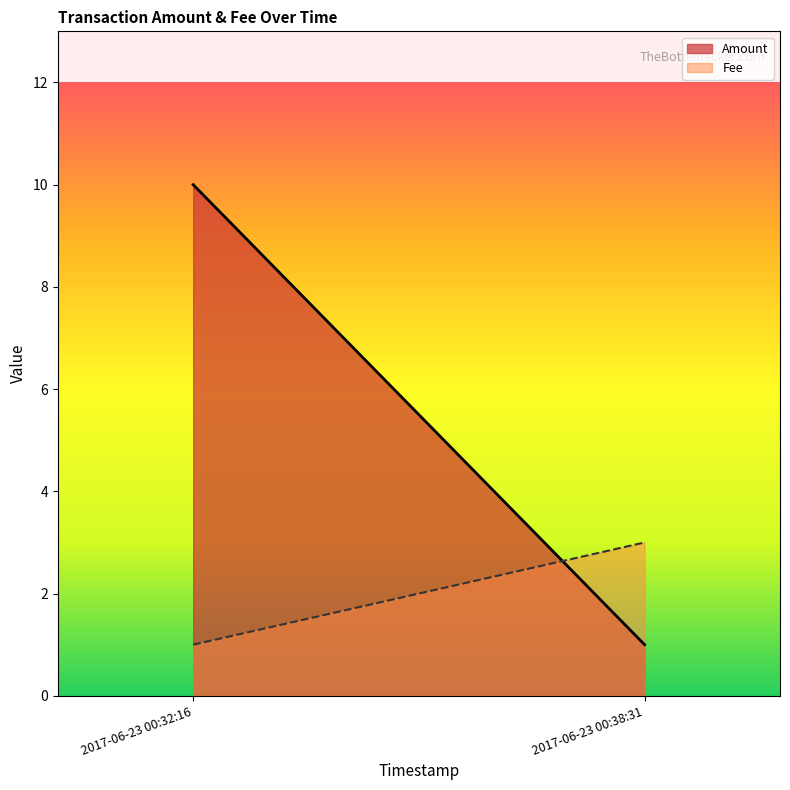

What is the value of the Fee point at the 1st from the left?

1